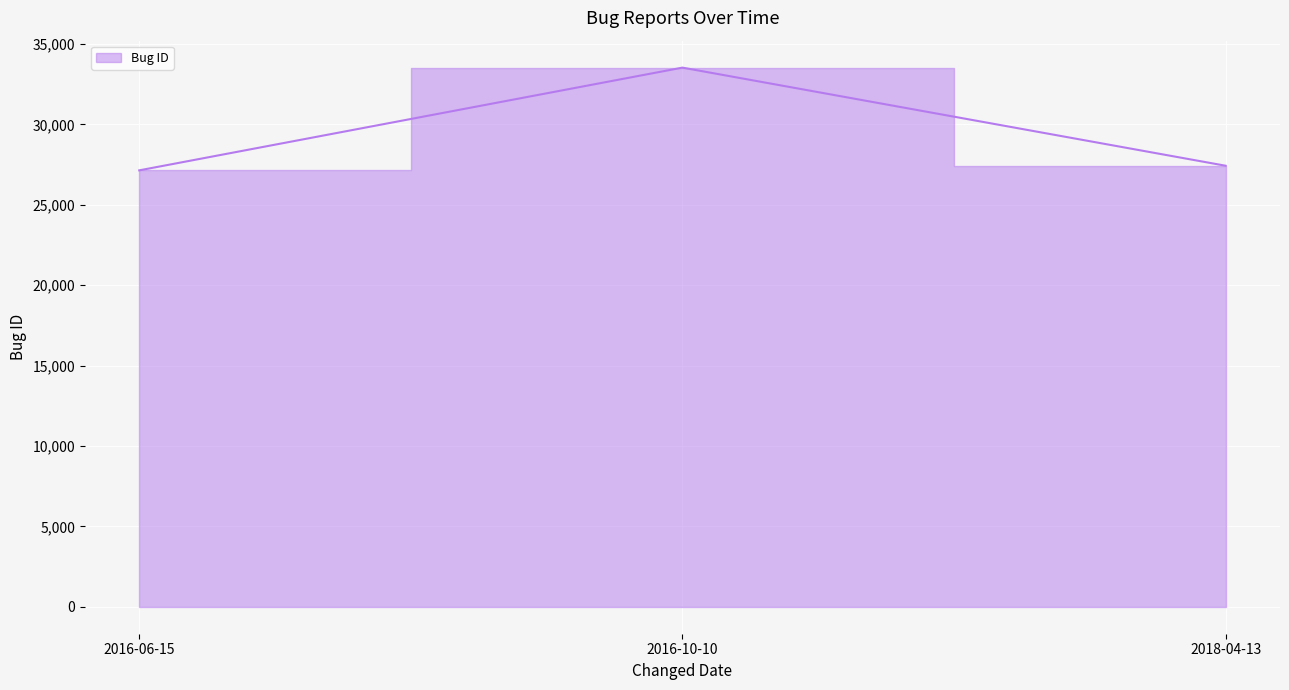

How many lines are shown in the chart?

1